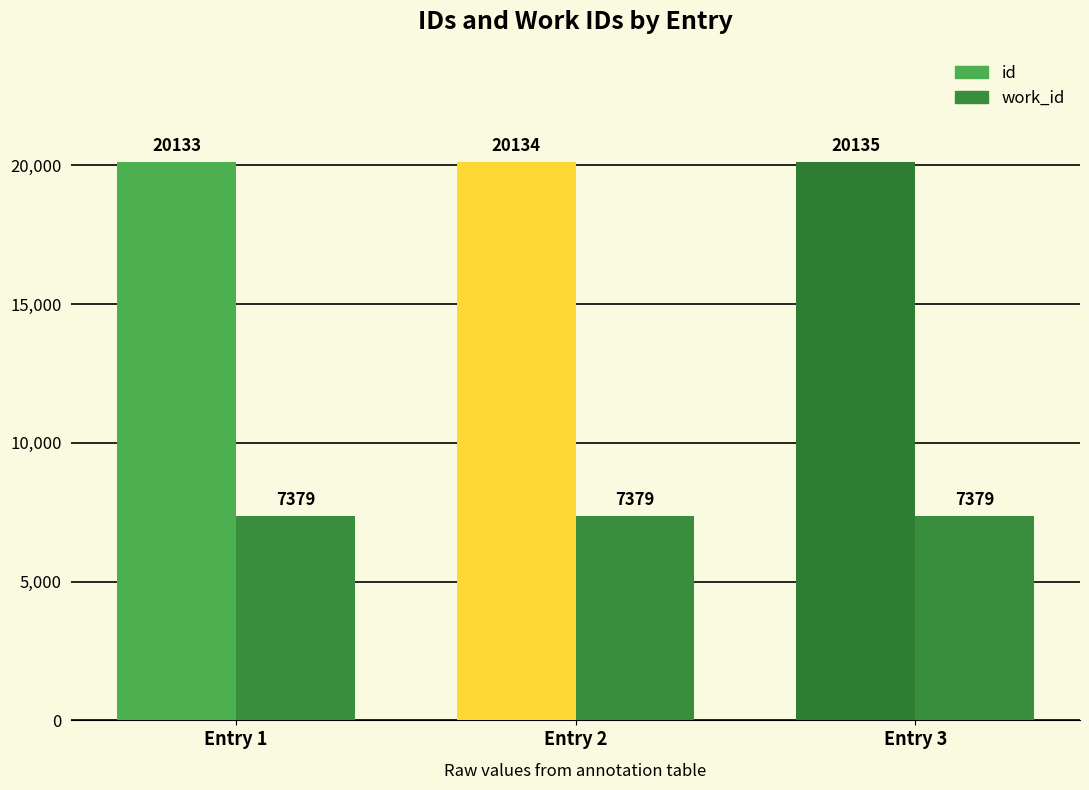

True or false: work_id has a value of 7379 at Entry 2.

True